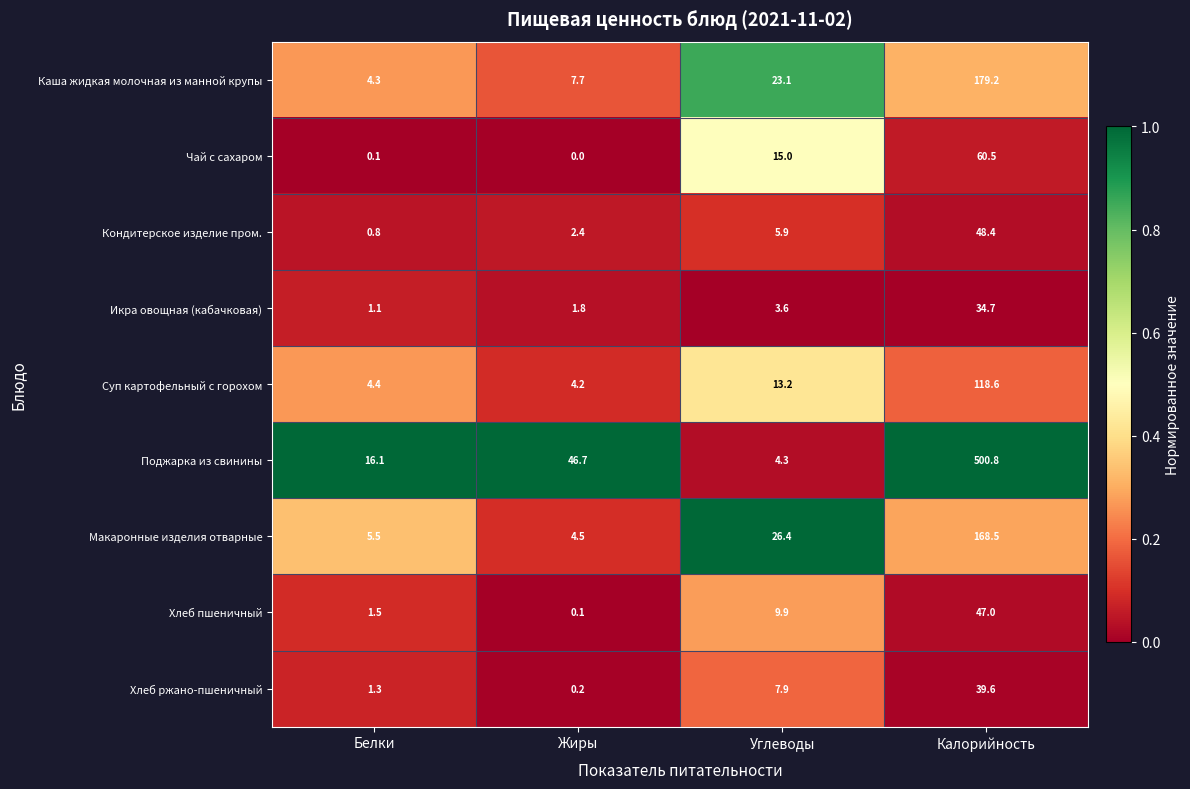

What is the maximum value for Макаронные изделия отварные?

168.5